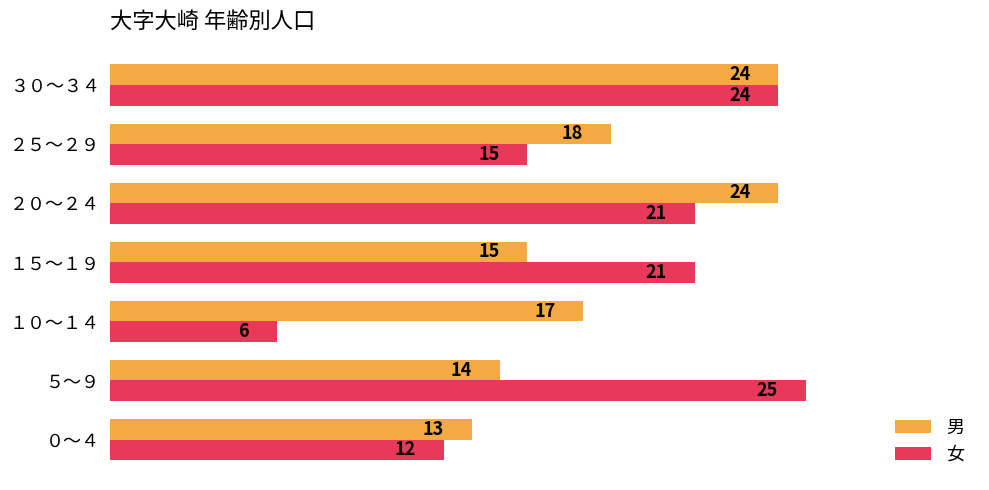

What is the difference between the maximum and minimum values in the 女 series?

19